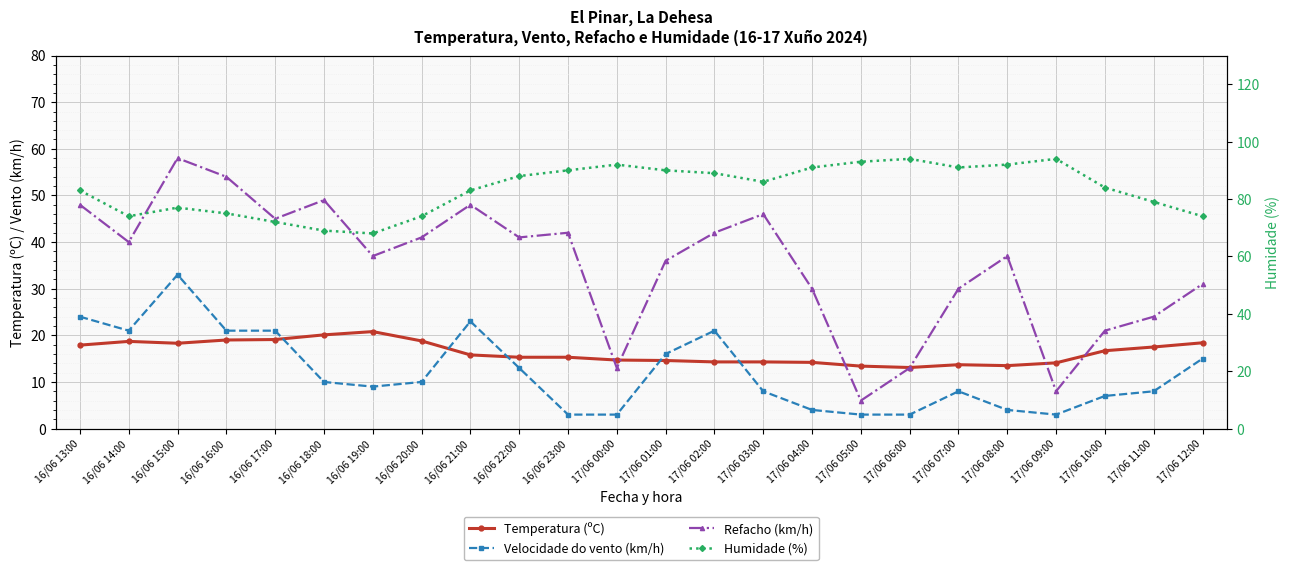

What is the value of the Temperatura (ºC) point at the 24th from the left?

18.4